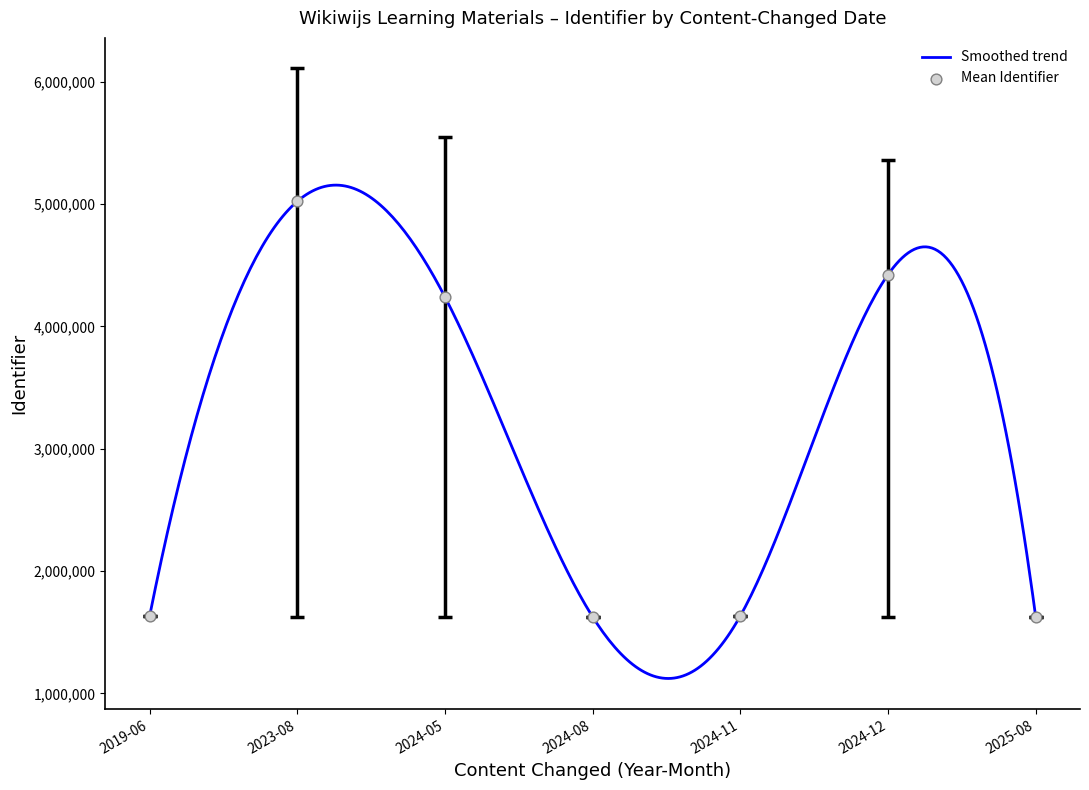

Between 2023-08 and 2023-08, which is larger?

2023-08